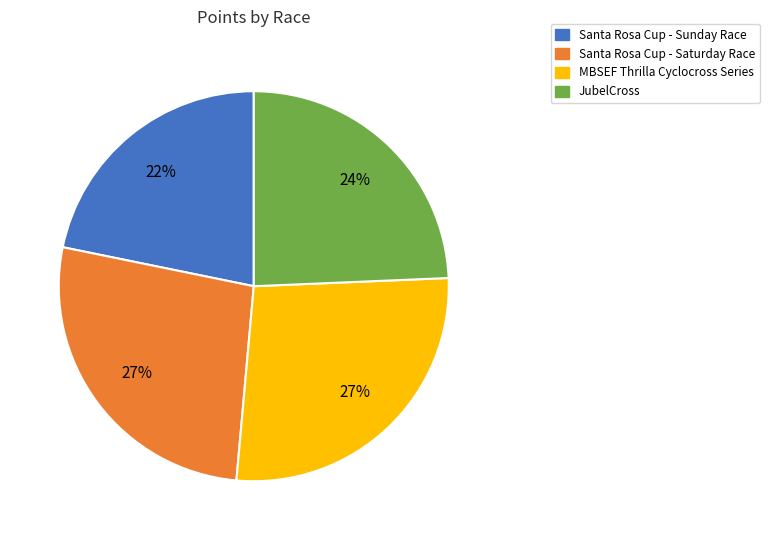

The Santa Rosa Cup - Saturday Race slice represents 27% of the pie. True or false?

True